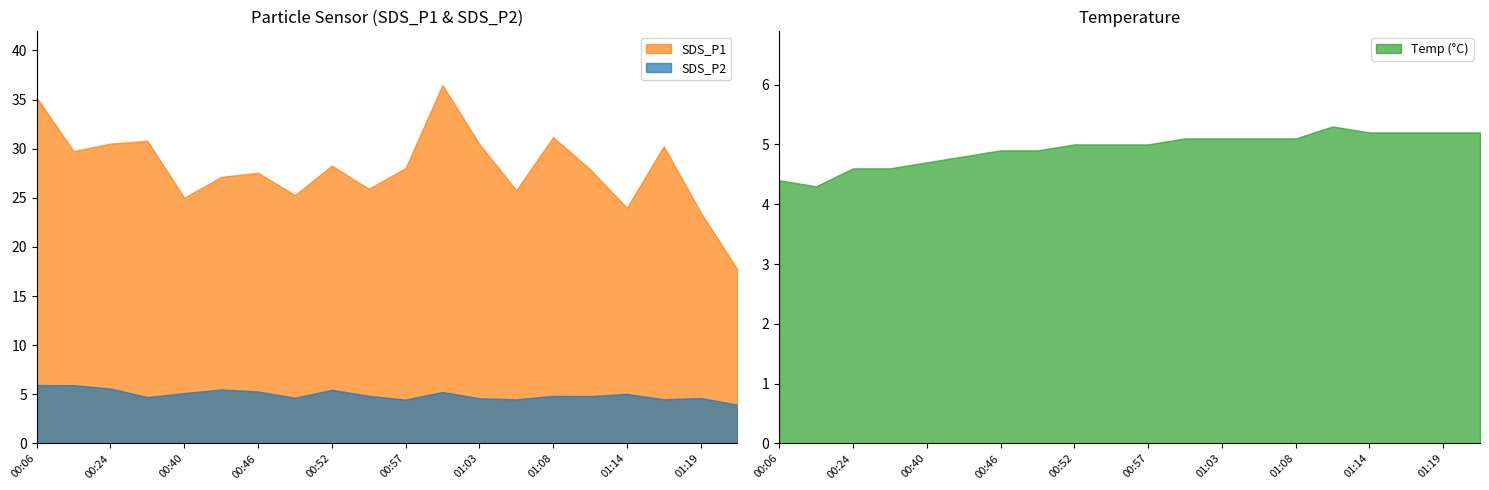

What is the minimum value for Temp?

4.3